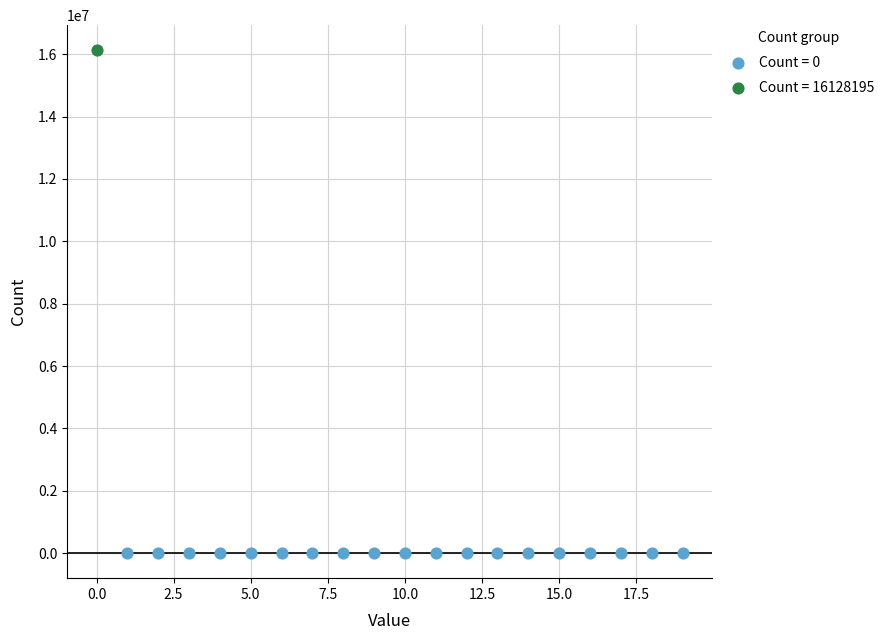

What are all the series names shown in the legend?

Count = 0, Count = 16128195